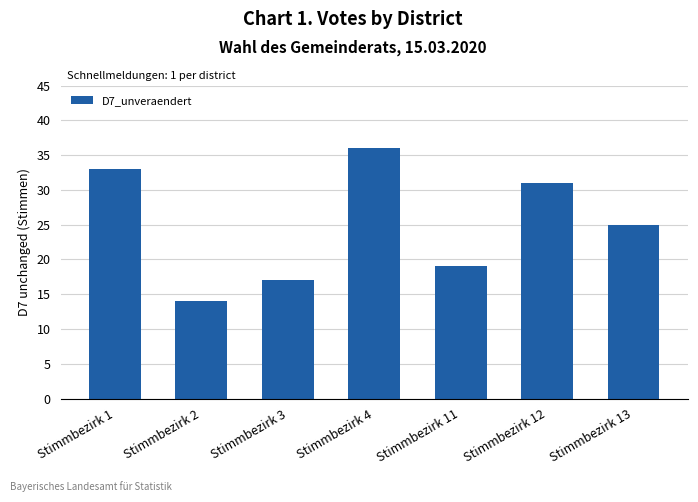

List the labels in order of value, largest first.

Stimmbezirk 4, Stimmbezirk 1, Stimmbezirk 12, Stimmbezirk 13, Stimmbezirk 11, Stimmbezirk 3, Stimmbezirk 2